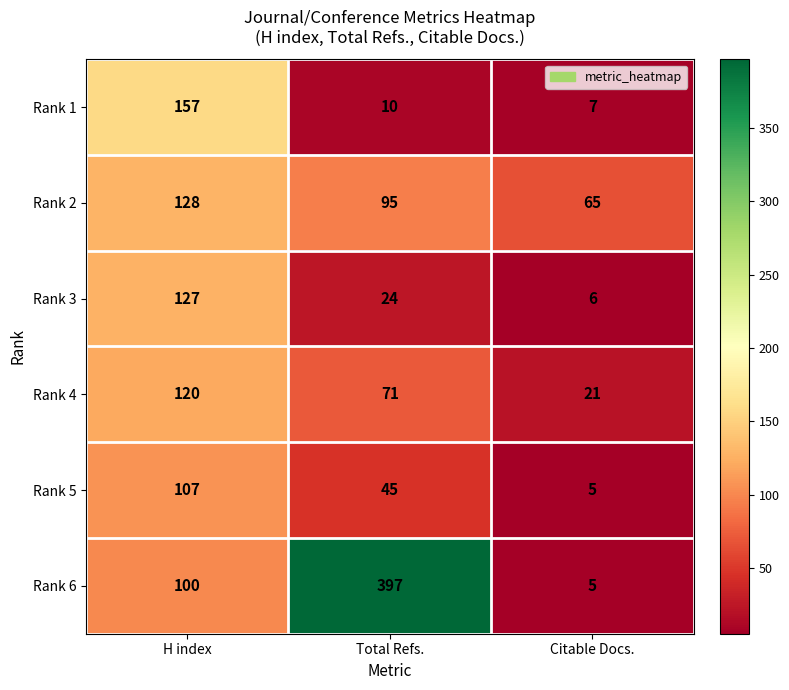

Reading left to right, list all the values displayed in this chart.

Rank 1: H index=157	Total Refs.=10	Citable Docs.=7
Rank 2: H index=128	Total Refs.=95	Citable Docs.=65
Rank 3: H index=127	Total Refs.=24	Citable Docs.=6
Rank 4: H index=120	Total Refs.=71	Citable Docs.=21
Rank 5: H index=107	Total Refs.=45	Citable Docs.=5
Rank 6: H index=100	Total Refs.=397	Citable Docs.=5